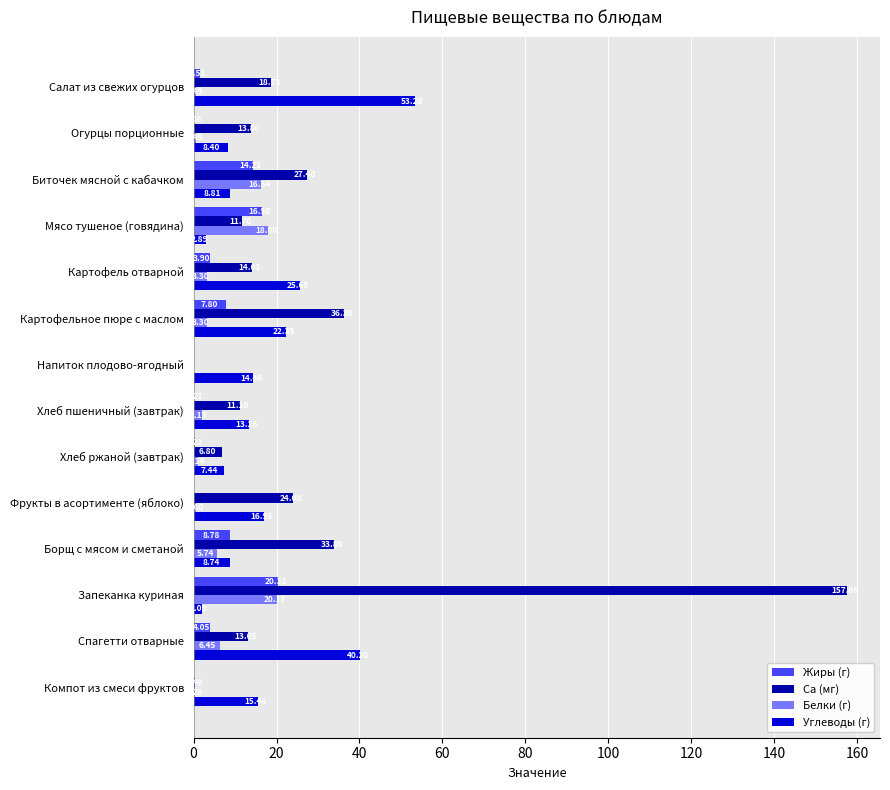

At which label does Ca (мг) reach its peak?

Запеканка куриная